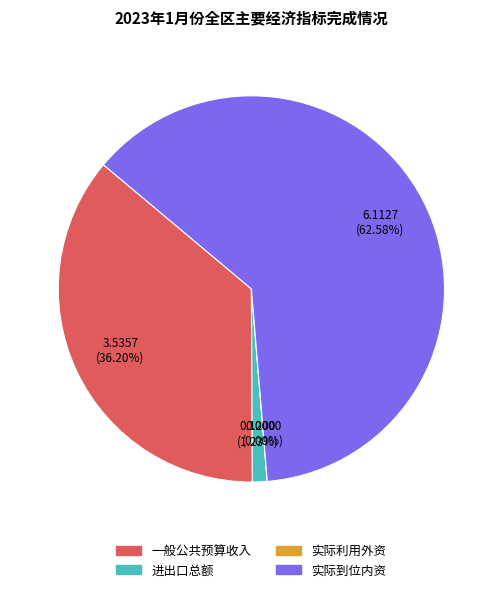

Which category has the smallest portion of the pie?

实际利用外资